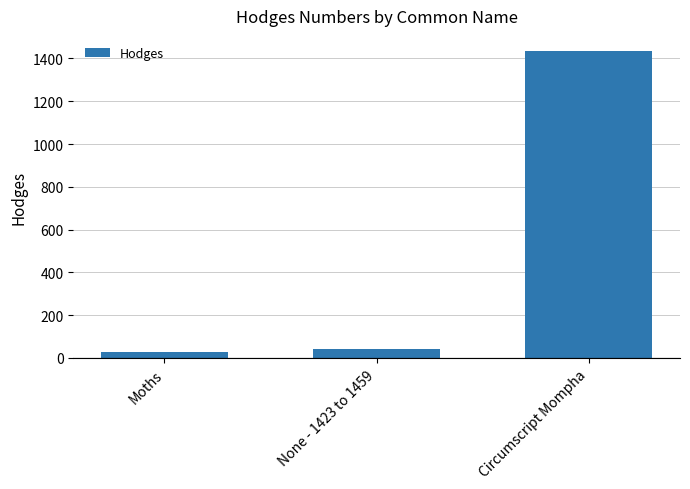

What position from the left is Circumscript Mompha?

3